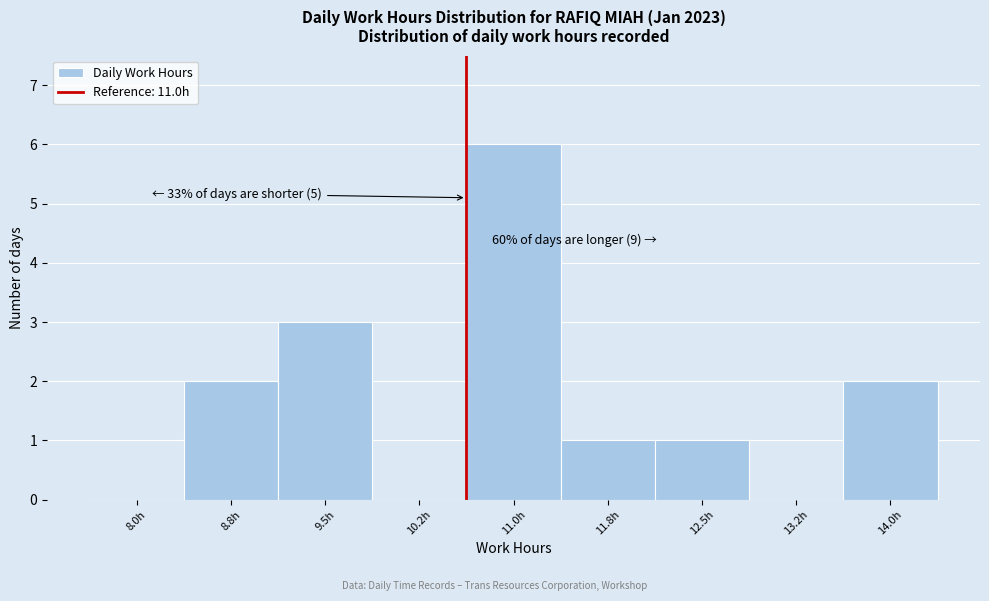

Reading left to right, extract all data points from this chart.

8.0h=0	8.8h=2	9.5h=3	10.2h=0	11.0h=6	11.8h=1	12.5h=1	13.2h=0	14.0h=2